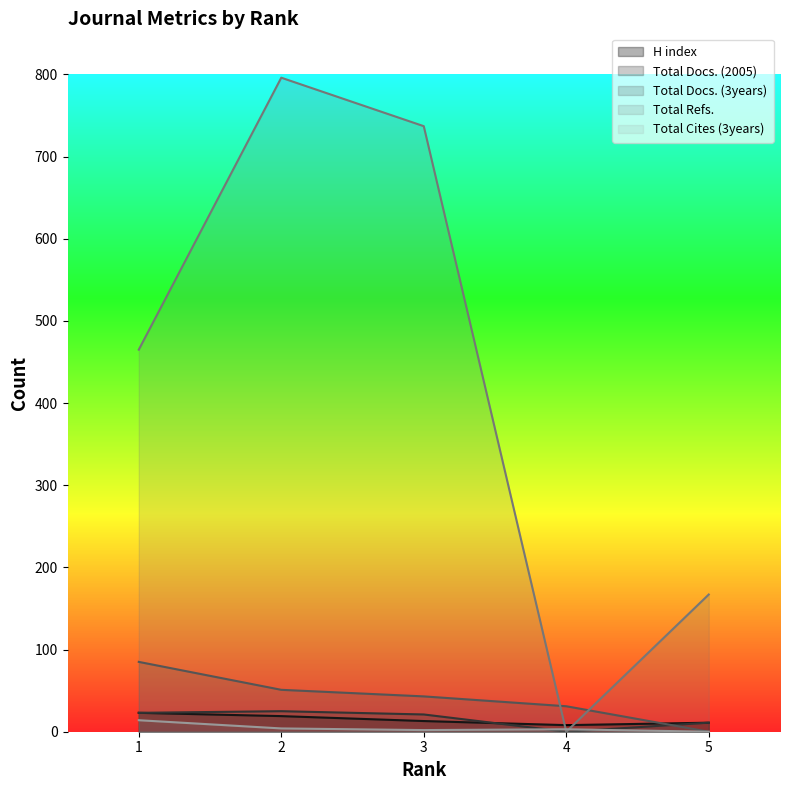

The value of Total Docs. (3years) at 5 is 0. True or false?

True